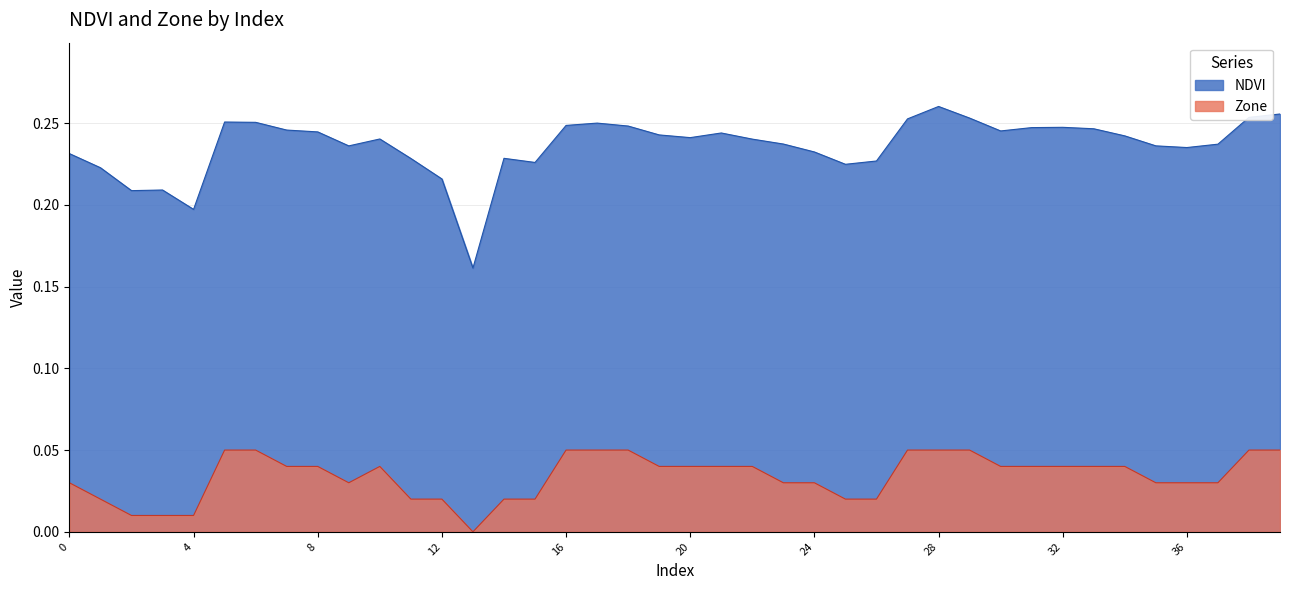

At which category does the chart reach its peak across all series?

28